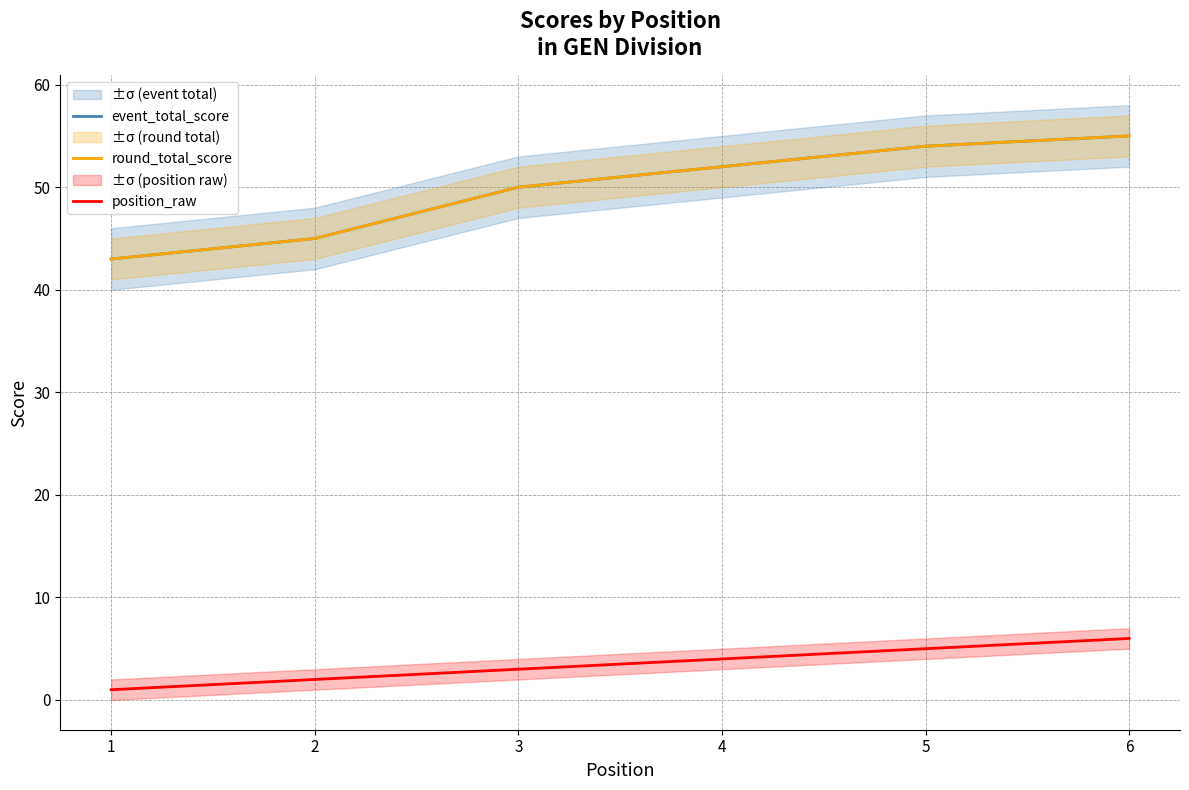

True or false: event_total_score has more than 1 points higher than both neighbors.

False